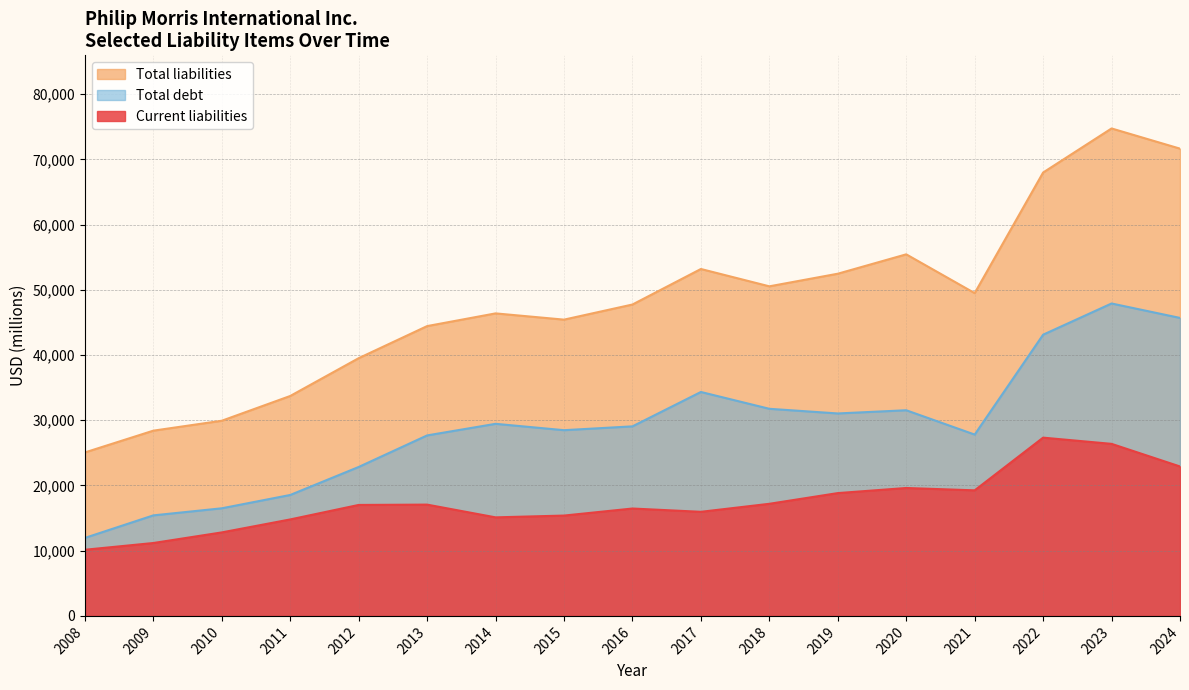

Is it true that Total debt equals 31045 at 2019?

True